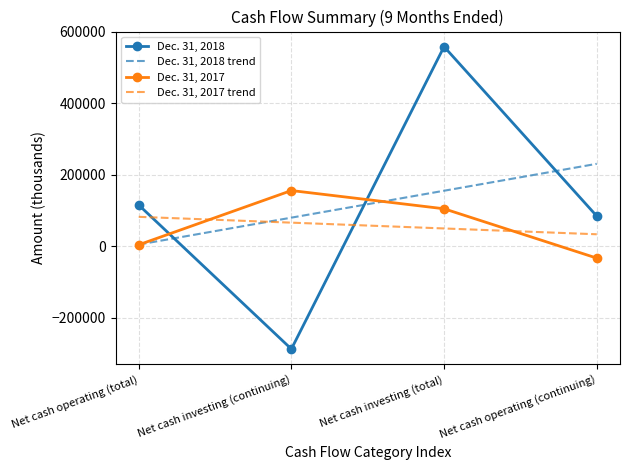

At how many categories does at least one series exceed 200119?

2